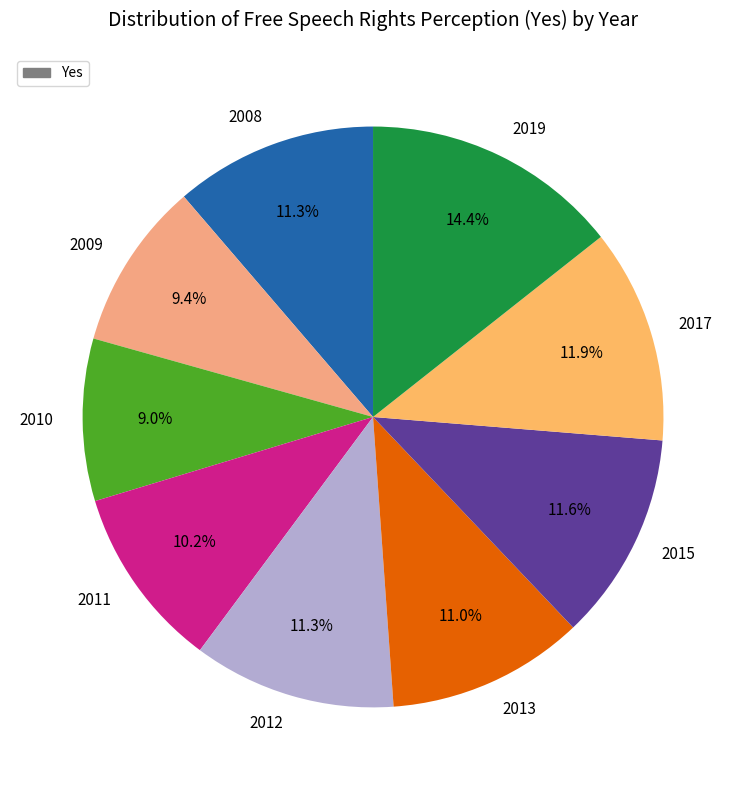

What portion of the pie excludes 2008?

88.7%